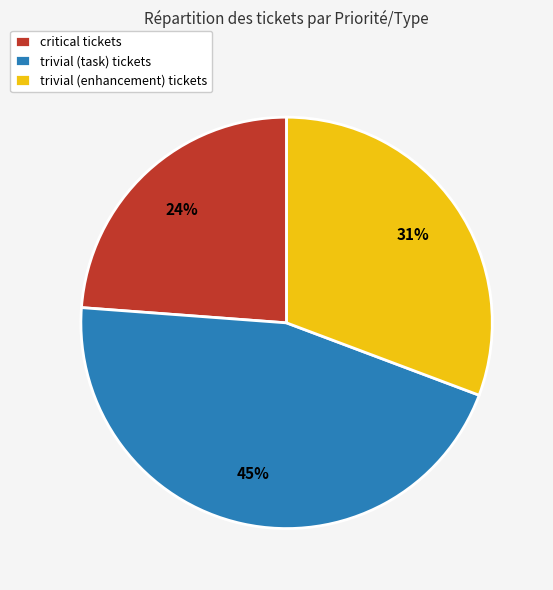

Does any single category account for the majority?

No